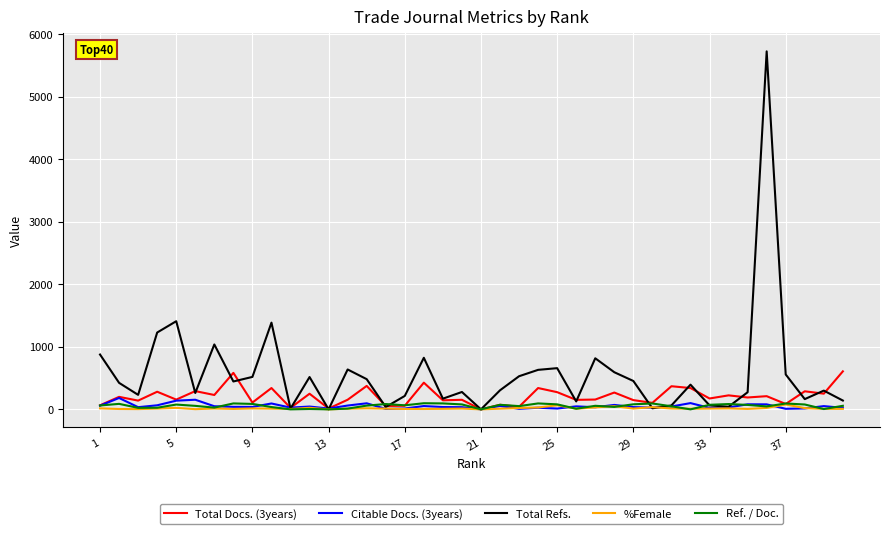

What are all the series names shown in the legend?

Total Docs. (3years), Citable Docs. (3years), Total Refs., %Female, Ref. / Doc.